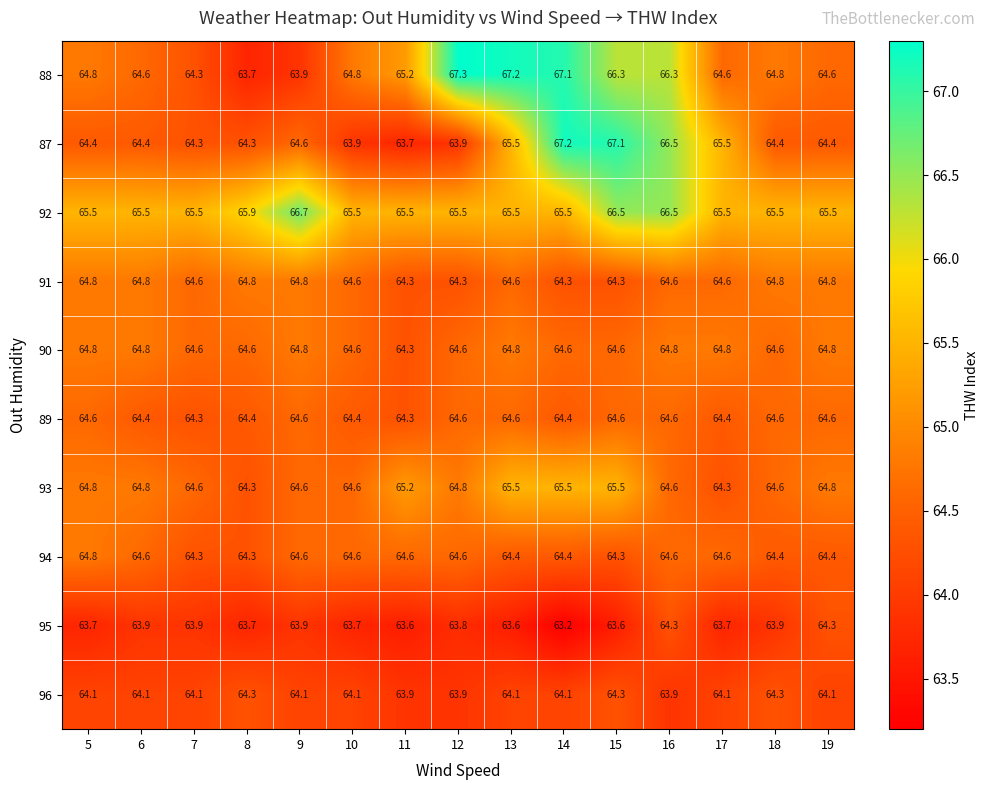

What is the difference between the highest and lowest values at 6?

1.6